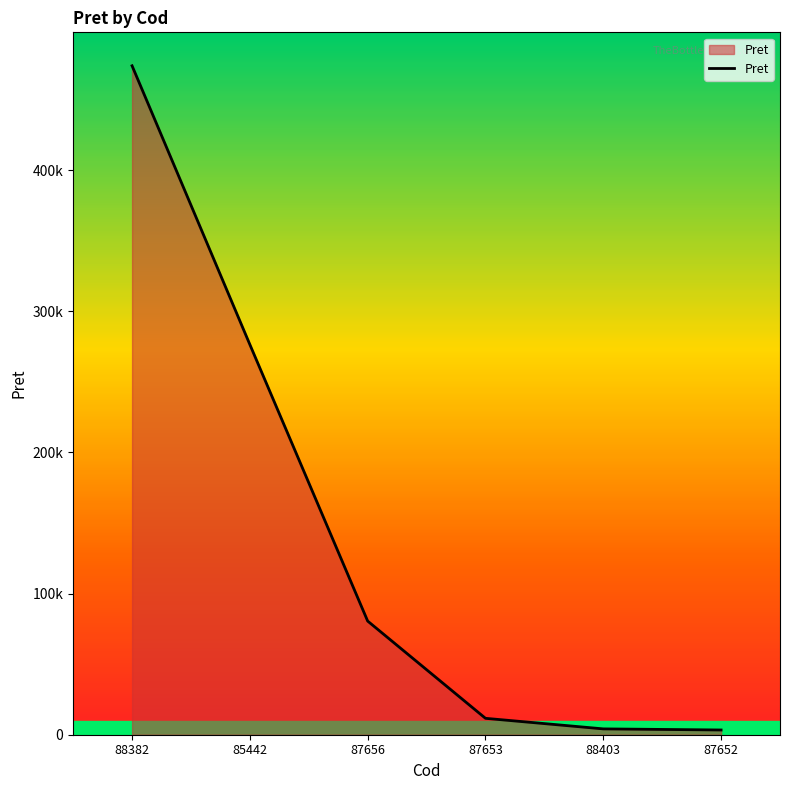

The value at 87656 is 118276.6. True or false?

False